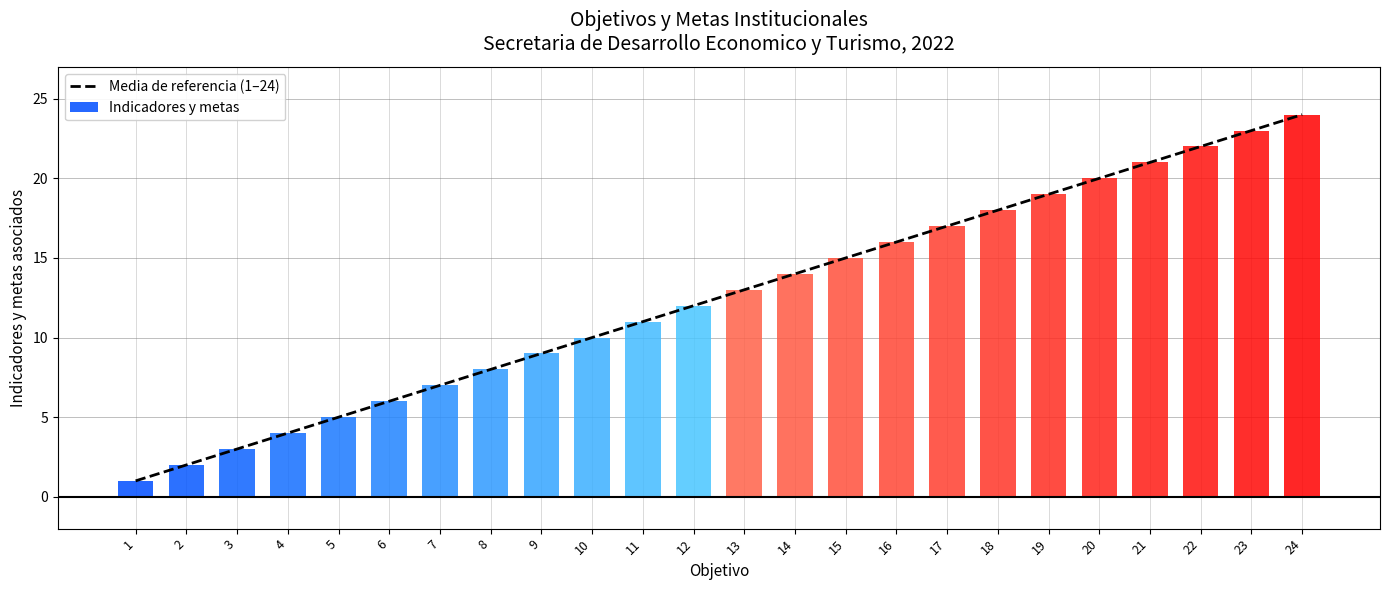

What are all the series names shown in the legend?

Media de referencia (1–24), Indicadores y metas